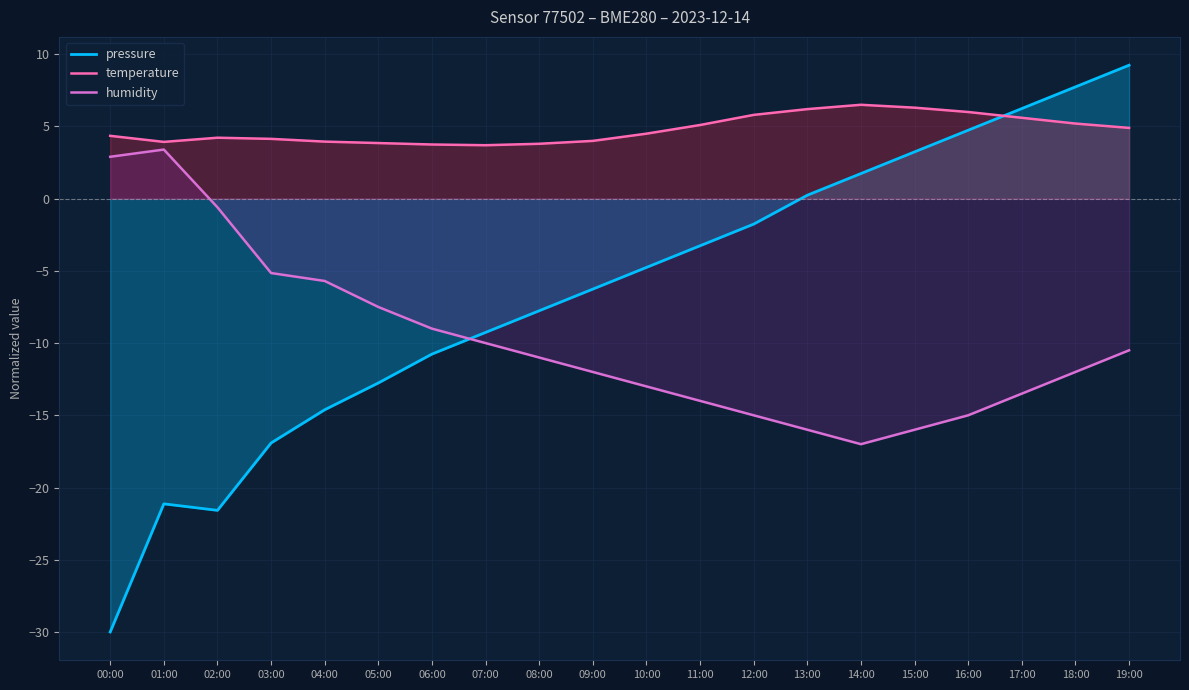

Is it true that humidity equals -8.7 at 14:00?

False